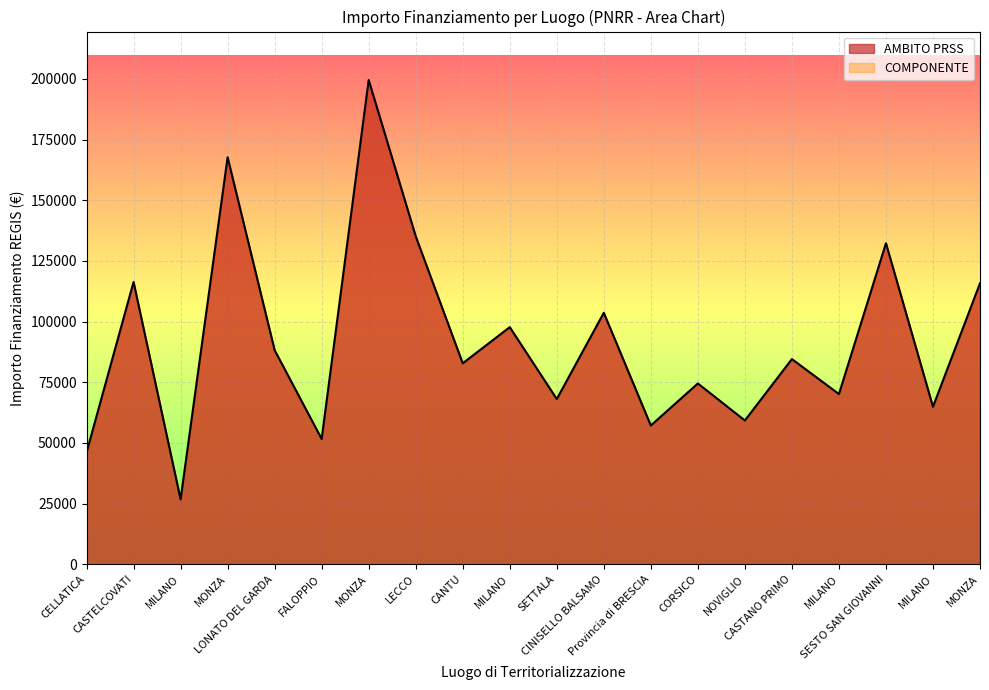

What is the label of the 19th point from the left?

MILANO